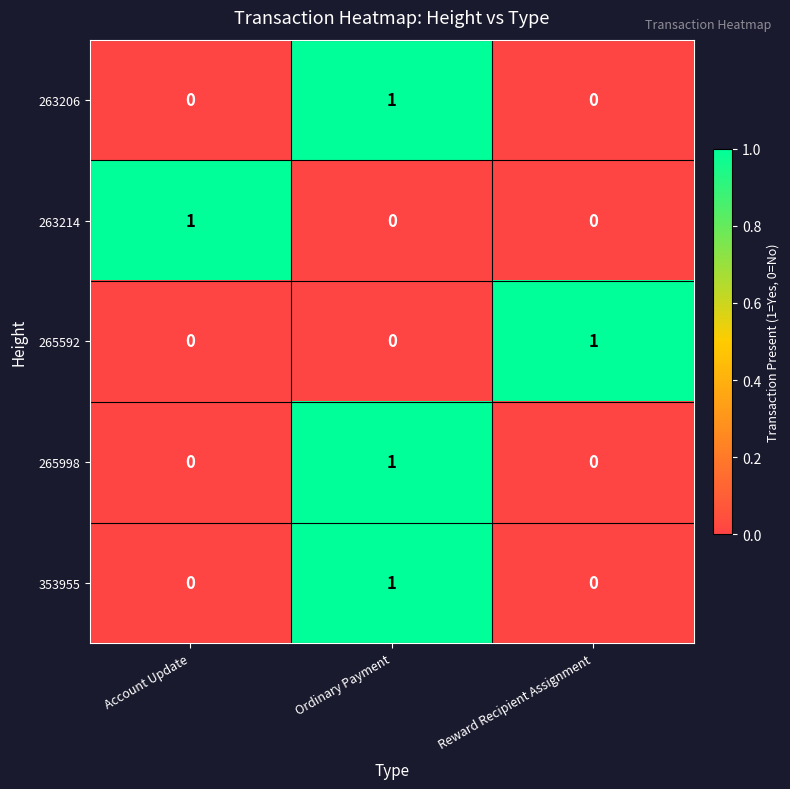

Is the value of 263206 at Reward Recipient Assignment greater than the value of 265998 at Ordinary Payment?

No